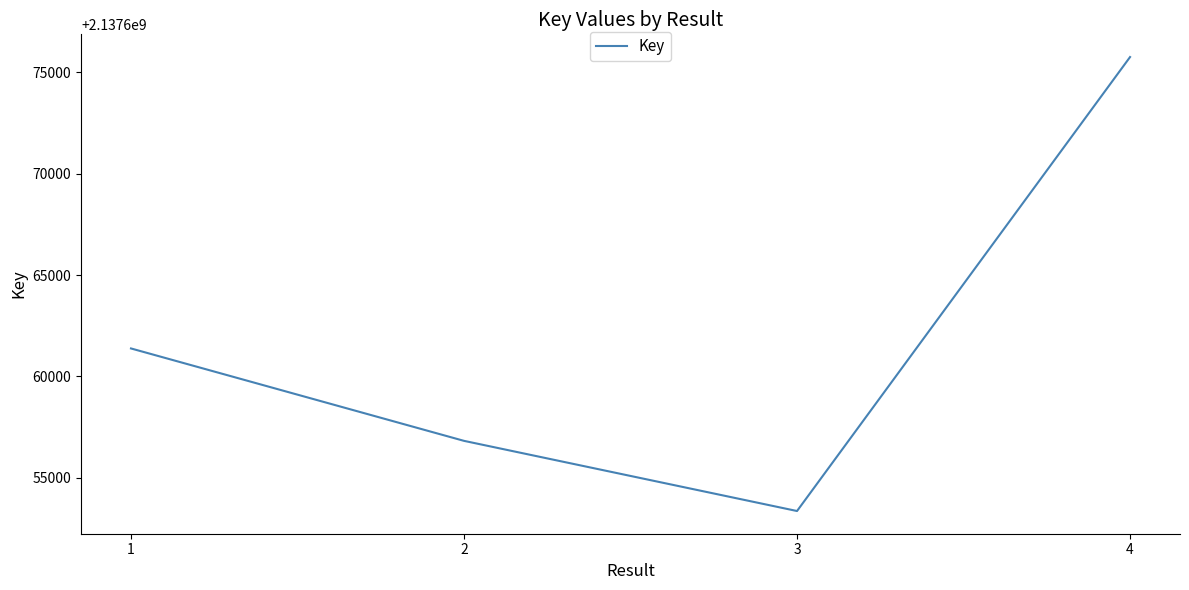

What is the difference between the values at 3 and 2?

3461